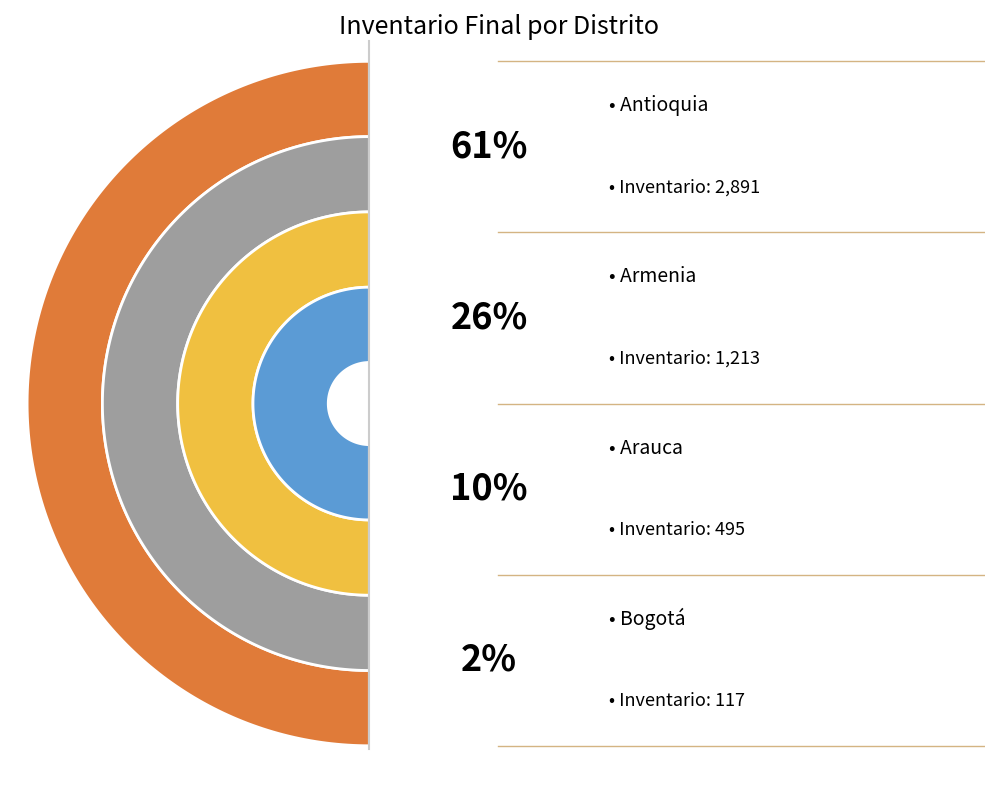

To the nearest percent, what is the difference between the largest and smallest slice percentages?

59%